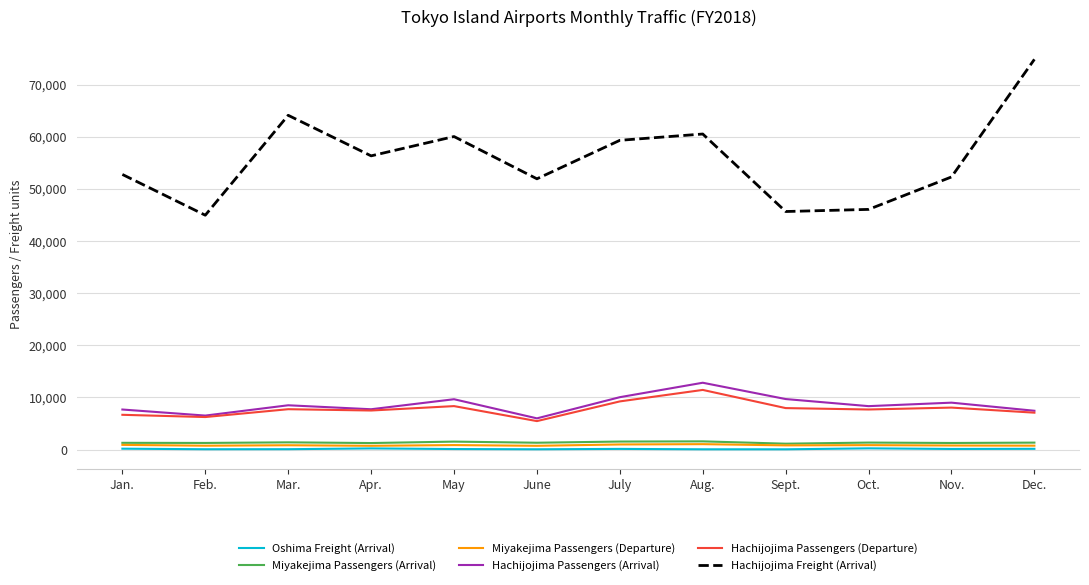

Is the value of Miyakejima Passengers (Arrival) at Sept. greater than the value of Hachijojima Passengers (Arrival) at Nov.?

No